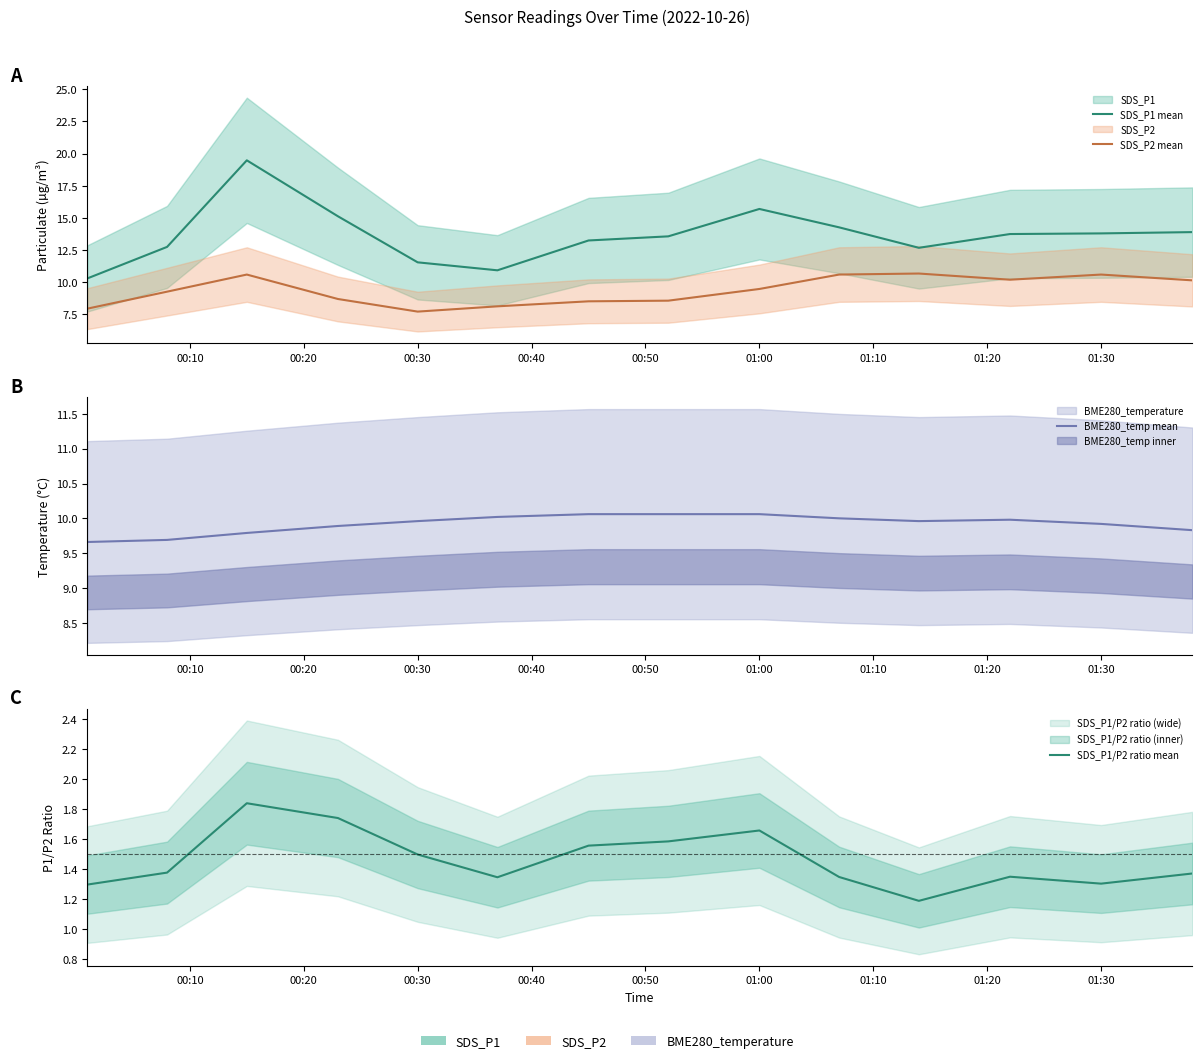

What is the difference between the highest and lowest values at 00:20?

11.4